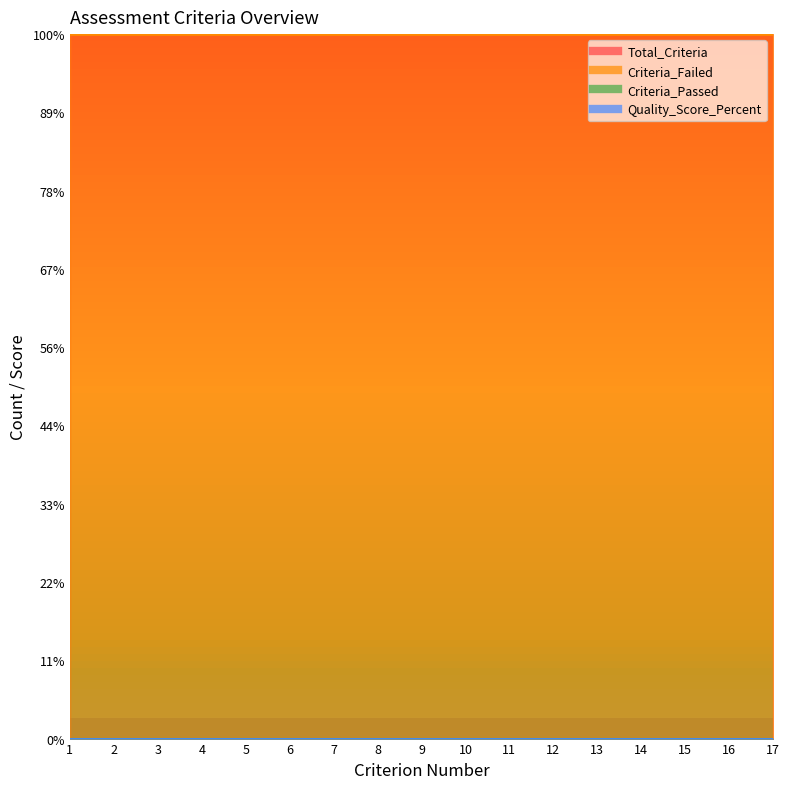

True or false: Criteria_Passed and Total_Criteria intersect in this chart.

False